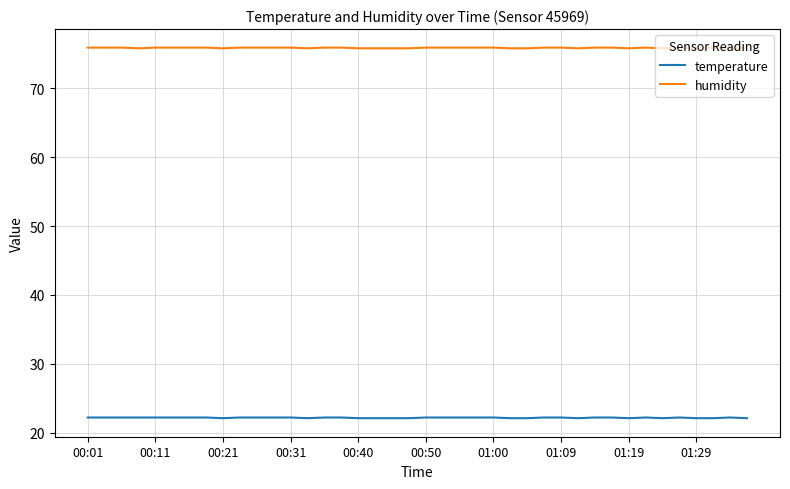

List the series in order of their overall mean, highest first.

humidity, temperature